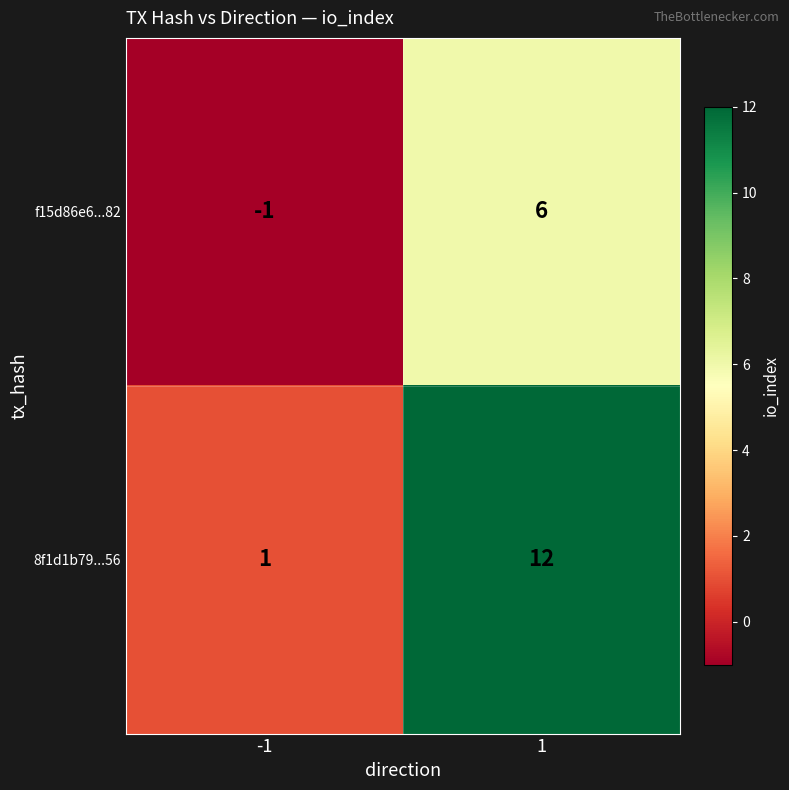

Is it true that 8f1d1b79...56 equals 12 at 1?

True